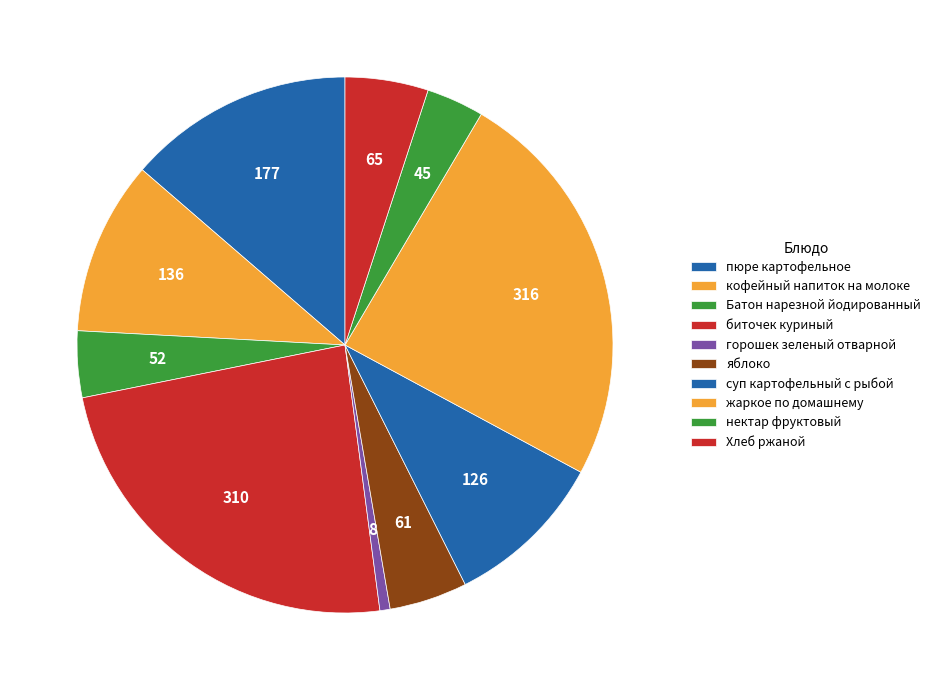

How many slices are in this pie chart?

10